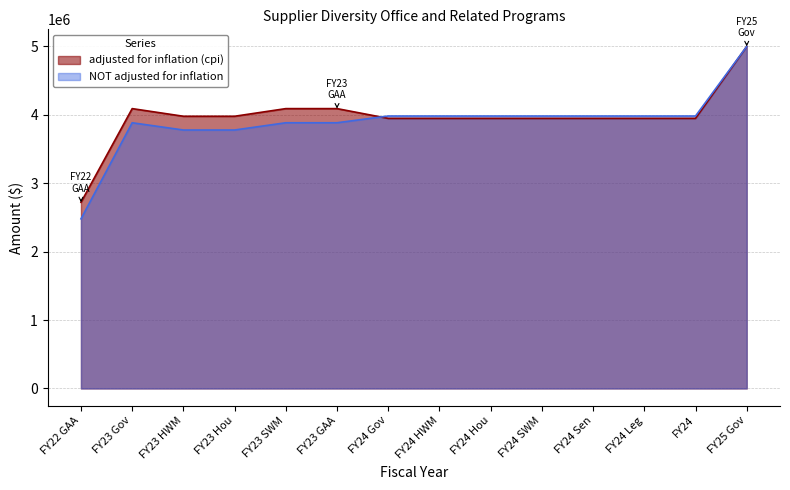

What is the average value of the NOT adjusted for inflation series?

3894941